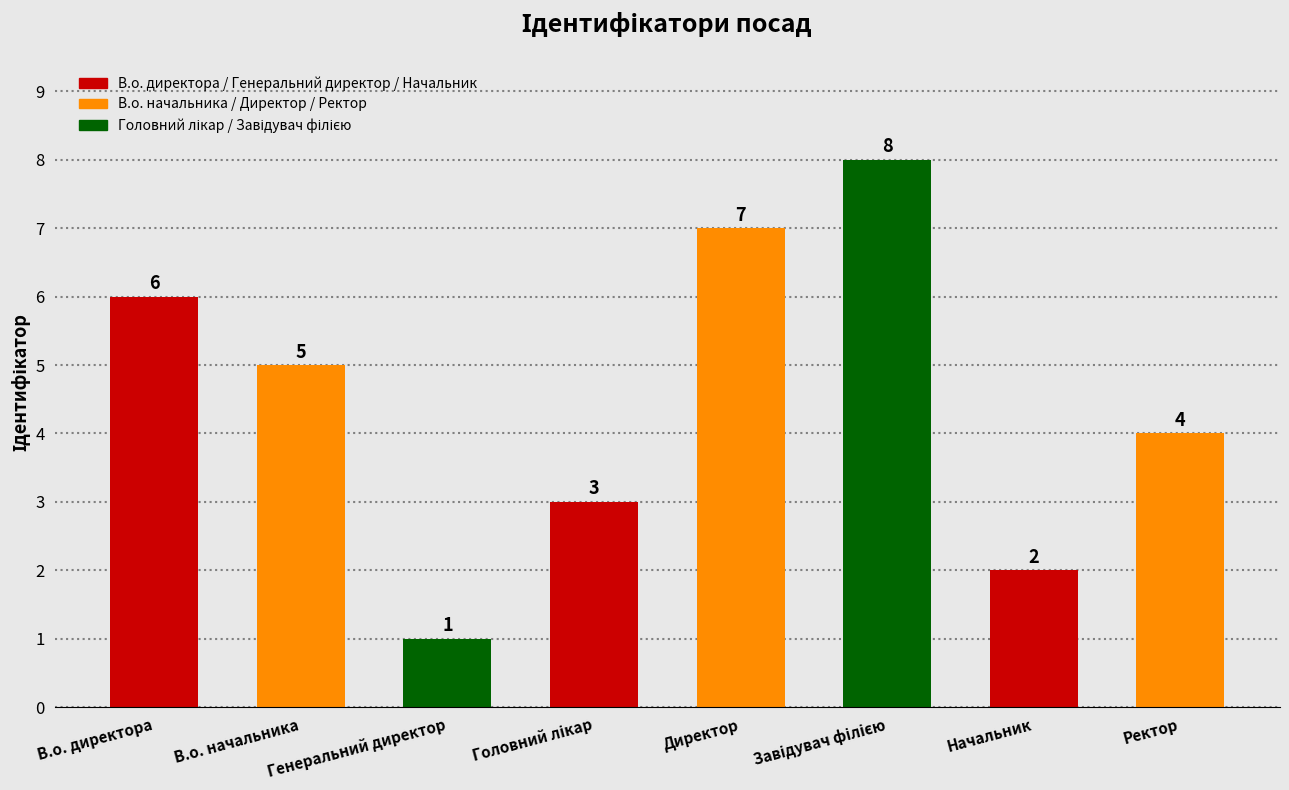

Where does the data first go above 5?

В.о. директора